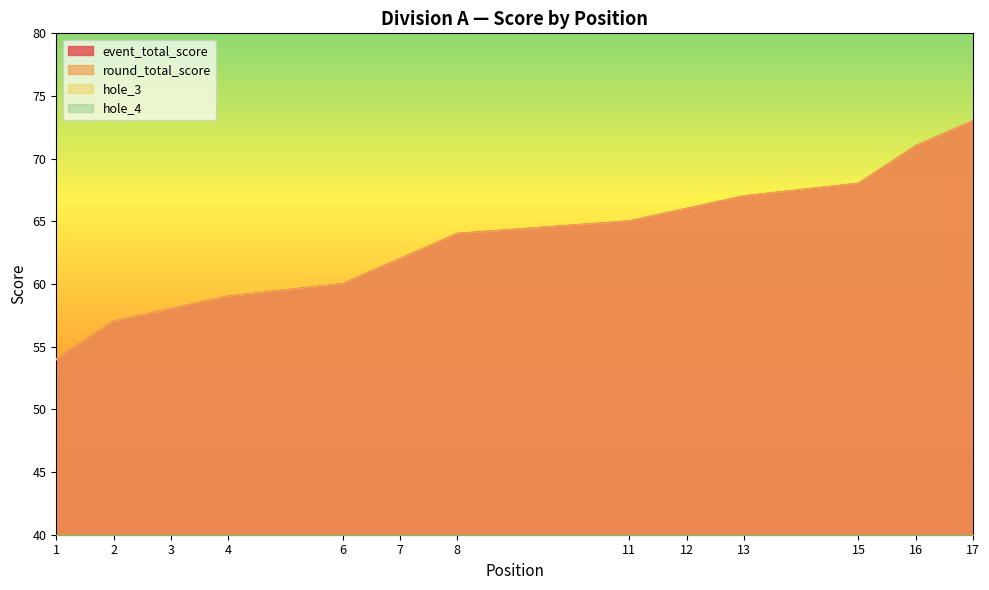

True or false: round_total_score has a value of 120 at 15.

False